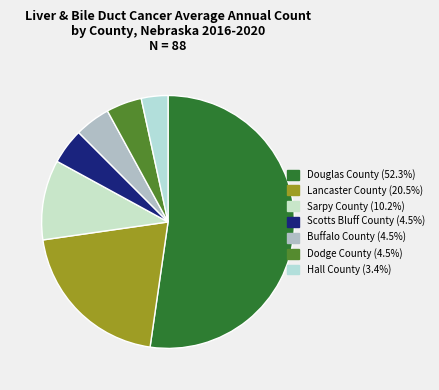

Between Scotts Bluff County and Sarpy County, which is larger?

Sarpy County